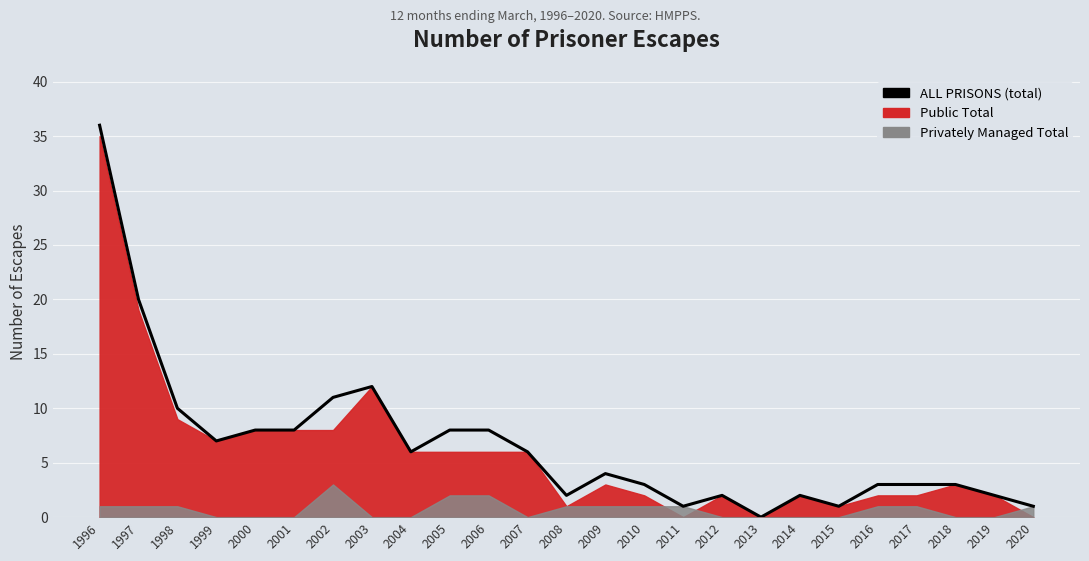

Reading right to left, what are all the values shown in this chart?

1	2	3	3	3	1	2	0	2	1	3	4	2	6	8	8	6	12	11	8	8	7	10	20	36